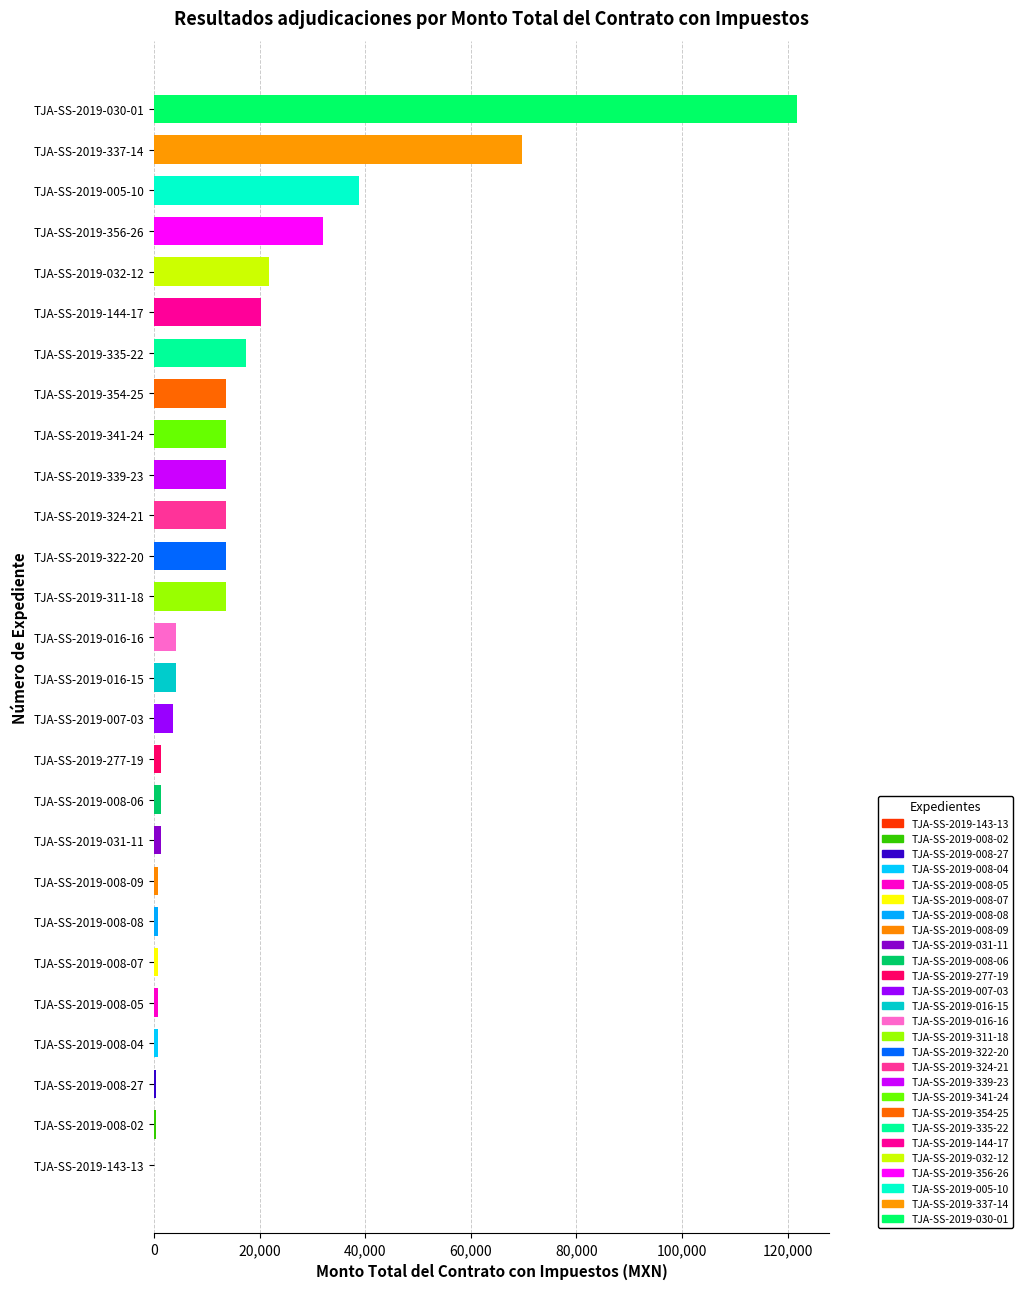

What is the sum of the values at TJA-SS-2019-144-17 and TJA-SS-2019-005-10?

59075.0